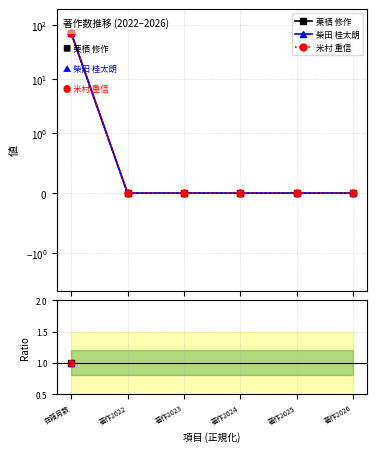

List the series in order of their peak value, highest first.

栗栖 修作, 柴田 桂太朗, 米村 重信